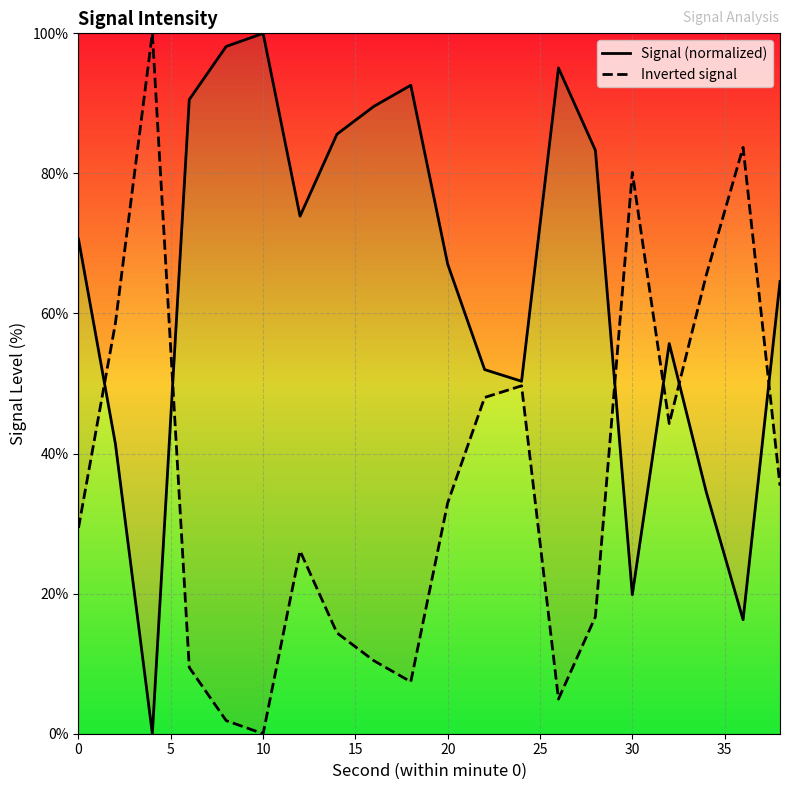

In Signal (normalized), how many points are lower than both neighbors (excluding endpoints)?

5